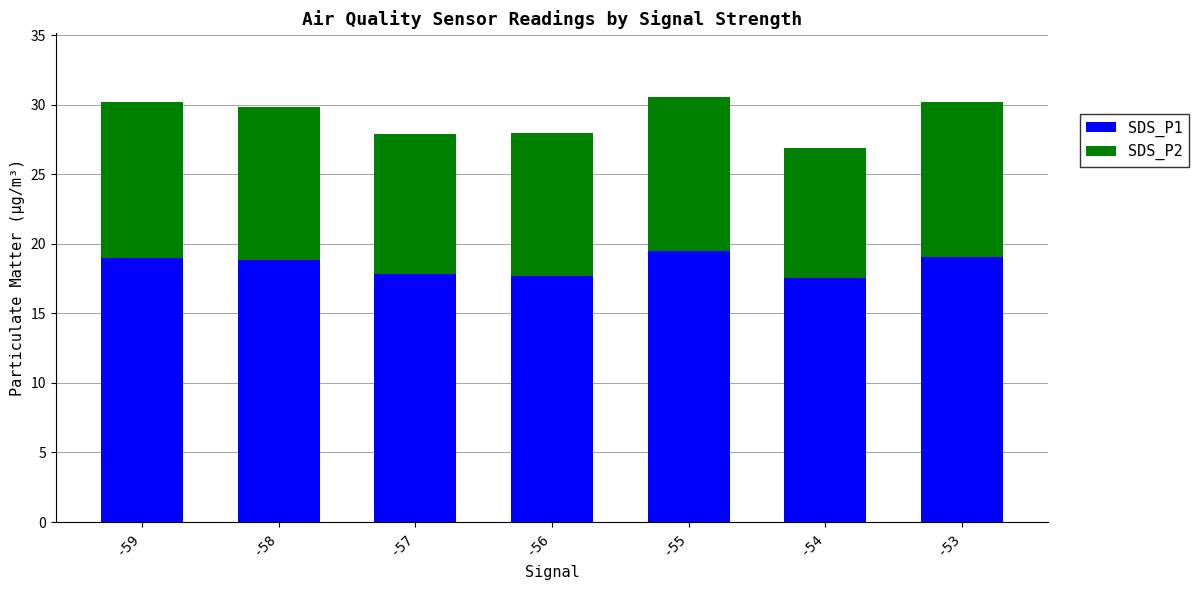

What is the approximate value of SDS_P1 at -54?

17.5